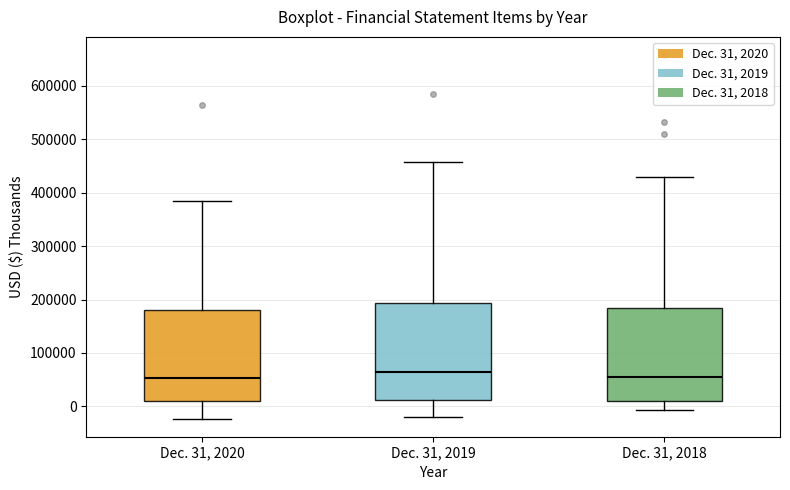

Reading left to right, read every box against the y-axis: the position of its median line, the range the box covers, and the ends of its whiskers. The values are not printed on the chart, so give them approximately, as read against the axis.

Dec. 31, 2020: median 50000, box 10000 to 180000, whiskers -20000 to 380000
Dec. 31, 2019: median 60000, box 10000 to 190000, whiskers -20000 to 460000
Dec. 31, 2018: median 60000, box 10000 to 180000, whiskers -10000 to 430000